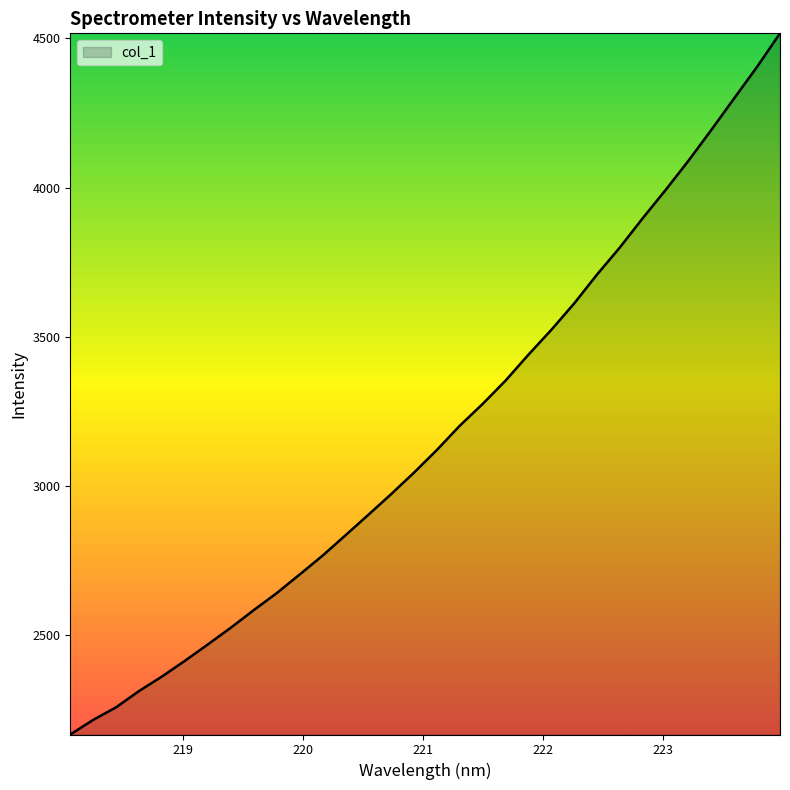

How many lines are shown in the chart?

1